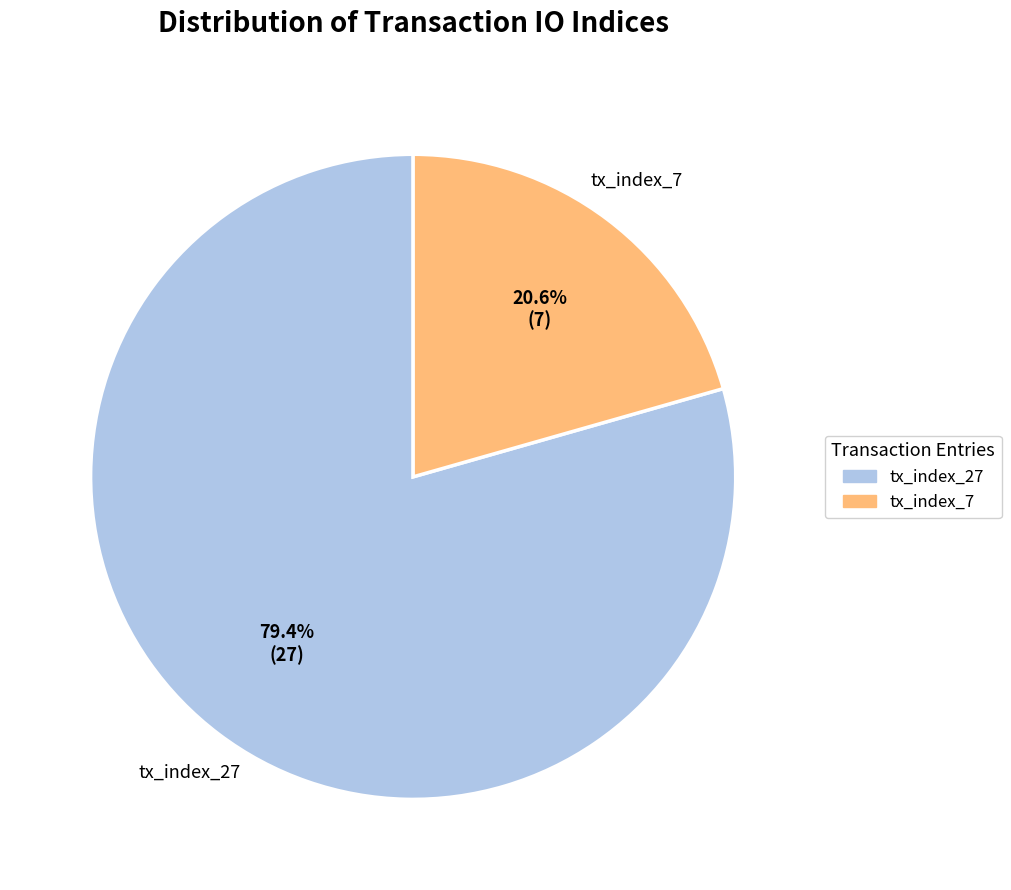

Combined, do tx_index_7 and tx_index_27 account for over 50%?

Yes